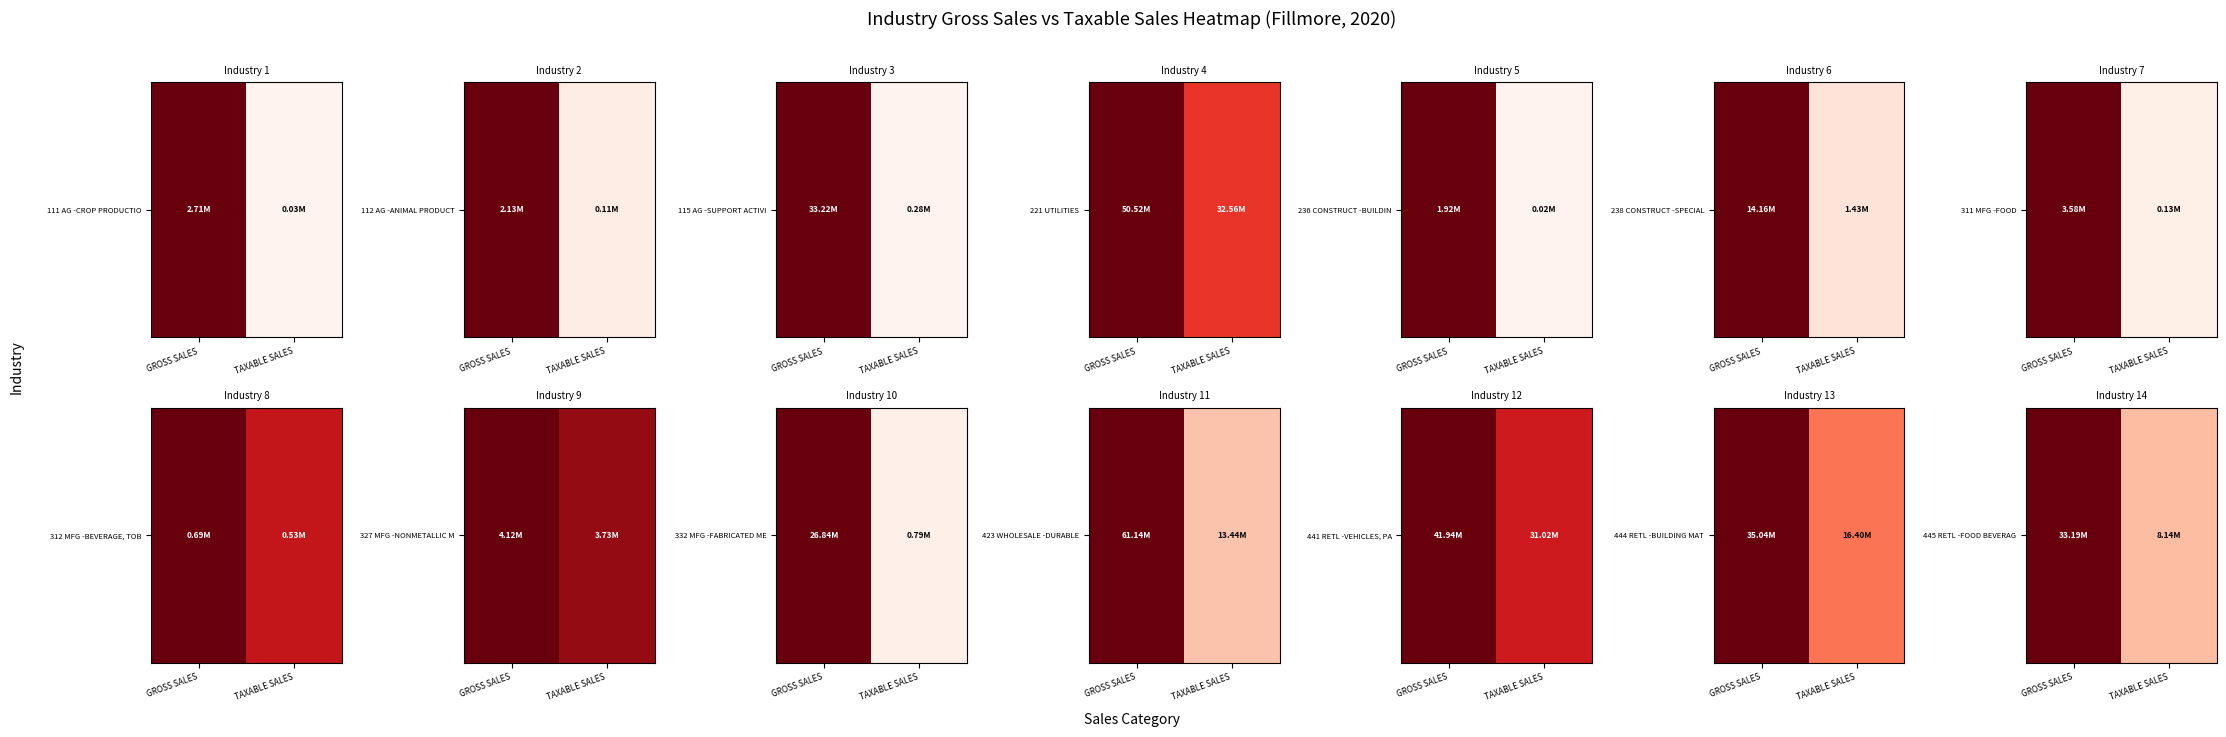

The value at TAXABLE SALES is 0.2. True or false?

True